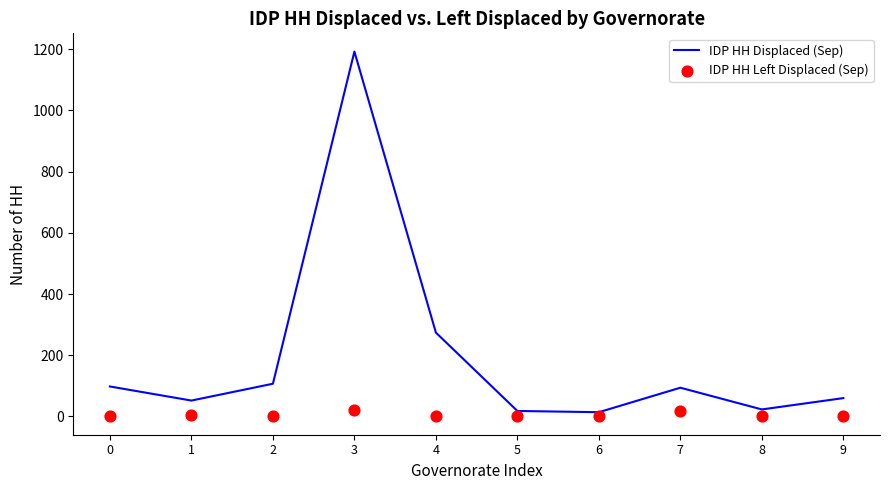

At how many categories does at least one series exceed 22?

8